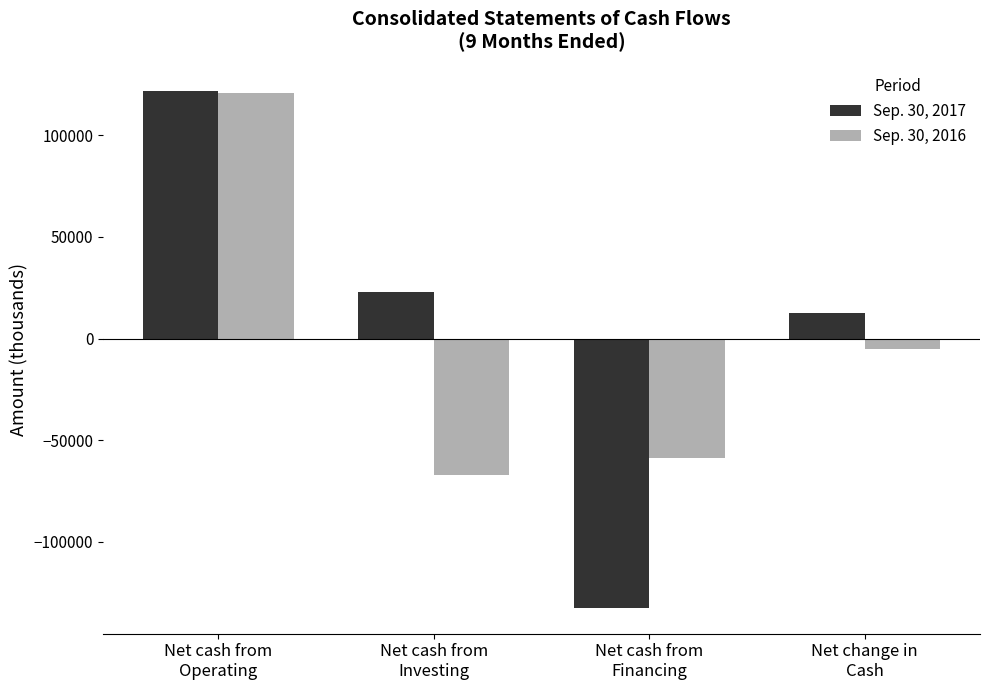

The value of Sep. 30, 2016 at Net cash from
Financing is -79567. True or false?

False